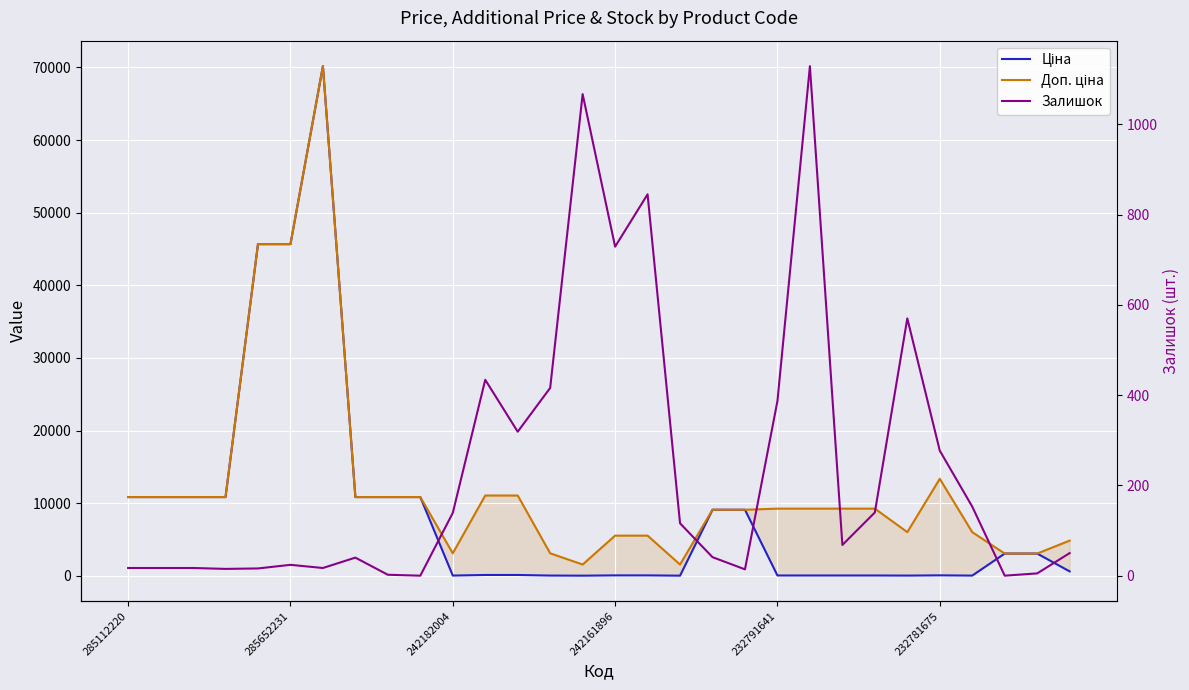

What is the difference between the Залишок values at 7 and 14?

1027.0